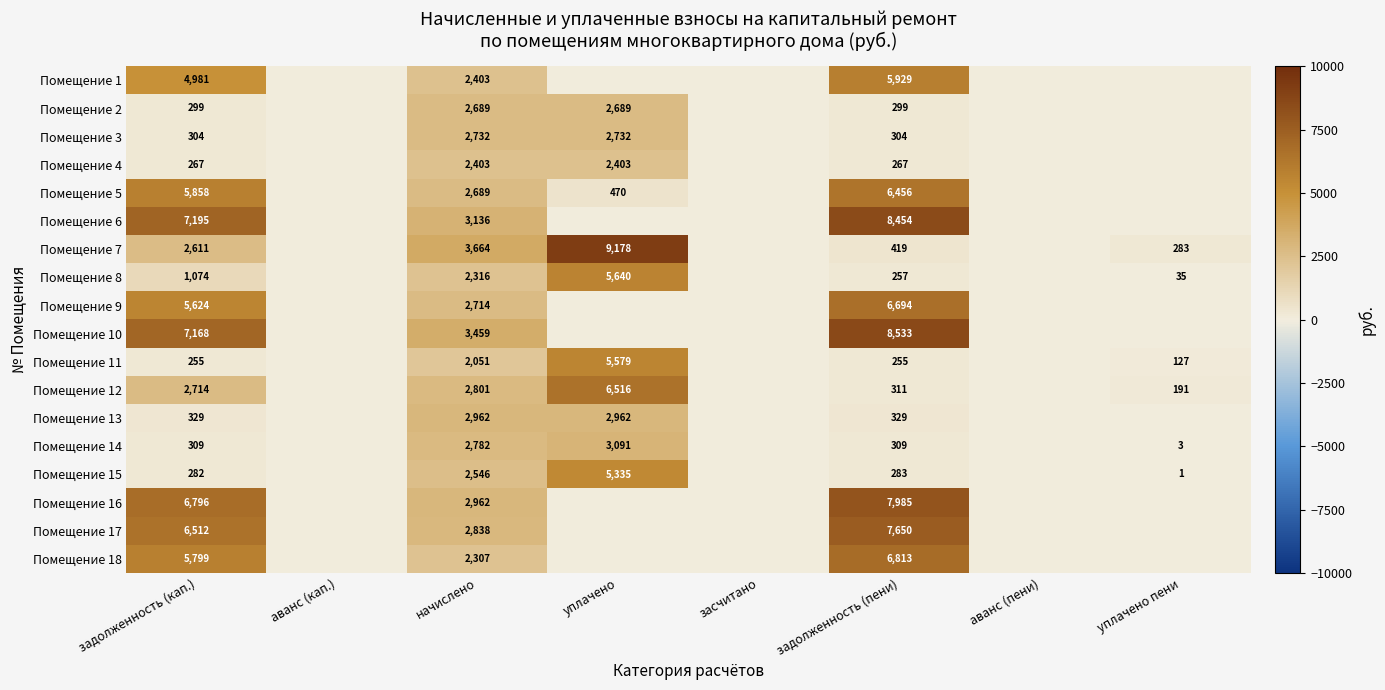

What is the spread (max minus min) of values at начислено?

1613